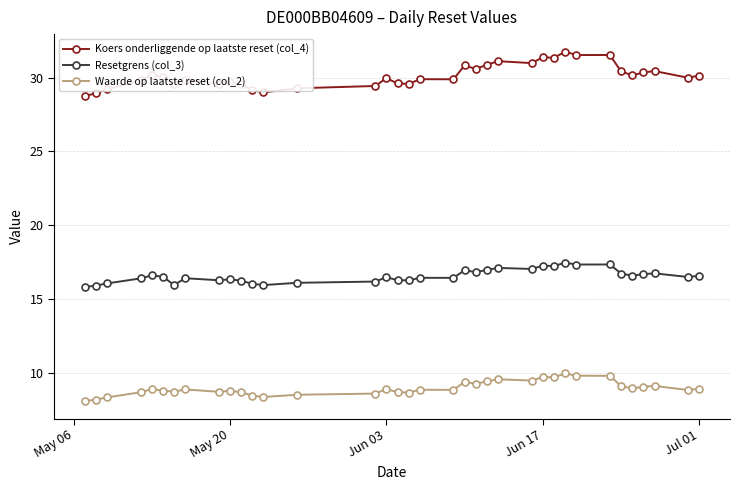

Does the chart display data point markers on the line(s)?

Yes